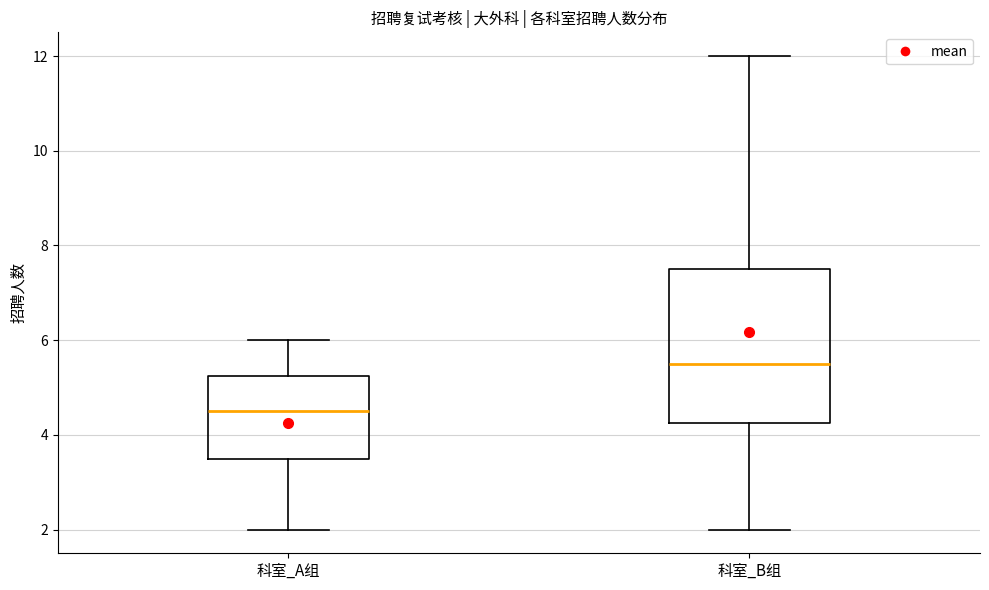

Where does the lower whisker of the box for 科室_A组 end on the y-axis? The values are not printed on the chart, so give them approximately, as read against the axis.

2.0